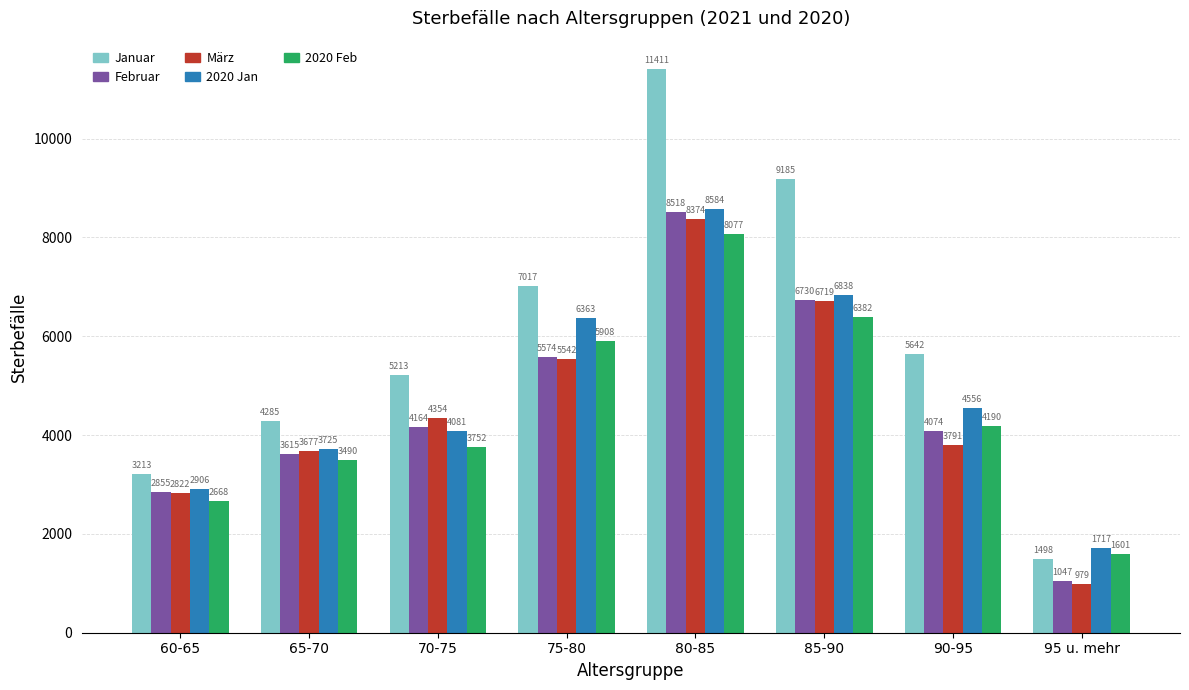

At which label is Februar closest to 4782?

70-75